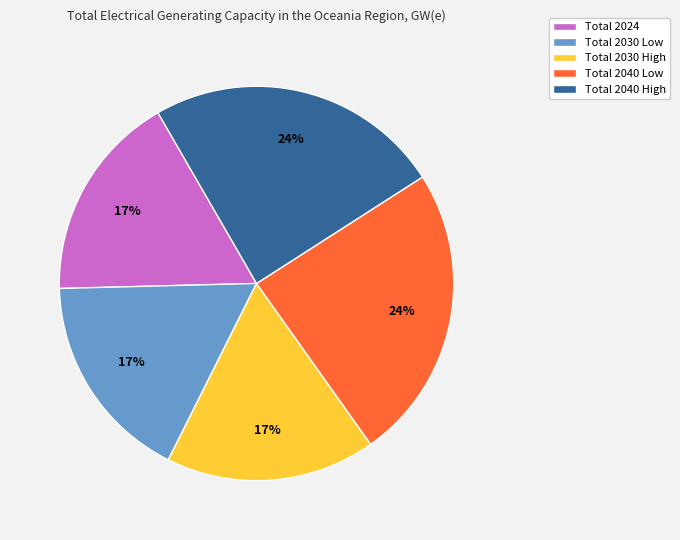

Is there any slice that represents more than half of the pie?

No